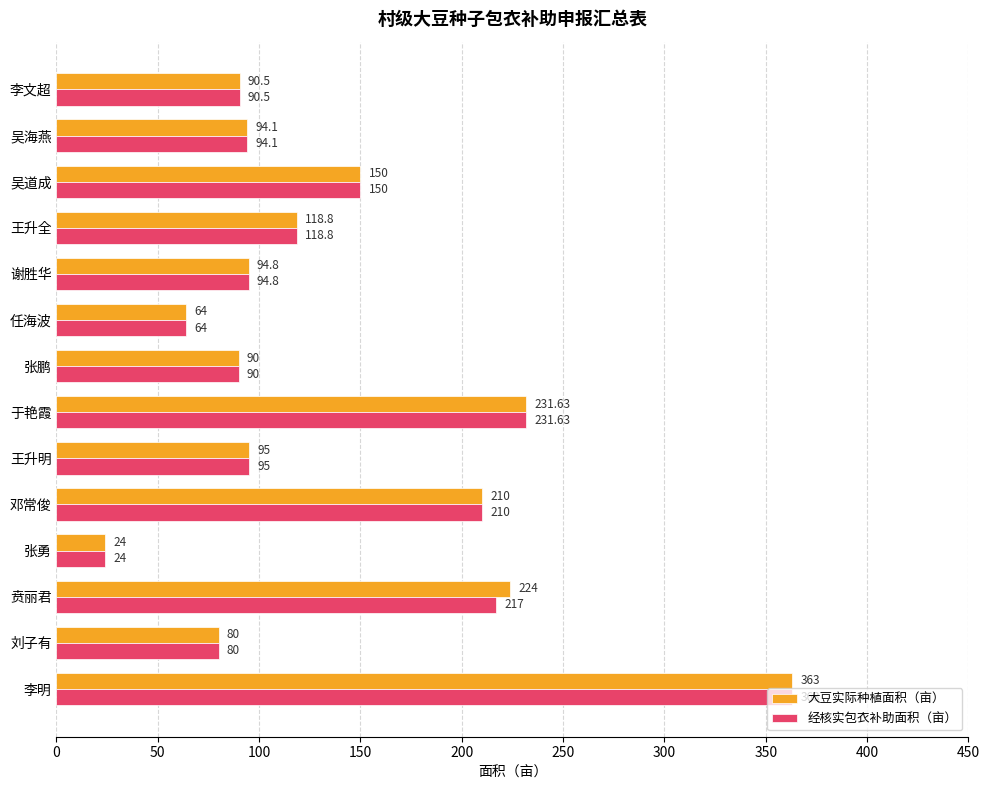

Rank the series by their average value, from lowest to highest.

经核实包衣补助面积（亩）, 大豆实际种植面积（亩）